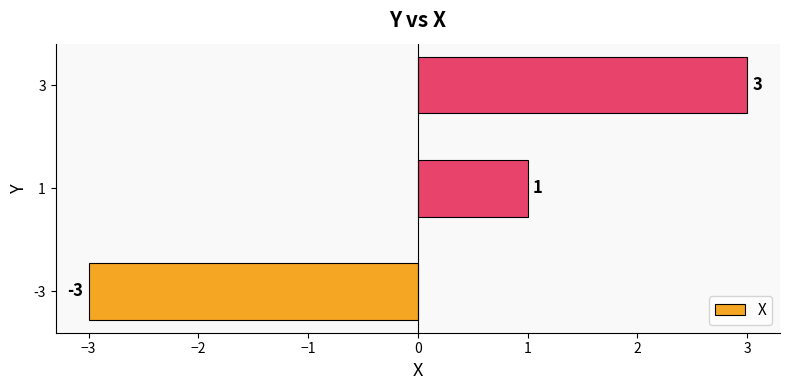

What is the difference between the values at 3 and -3?

6